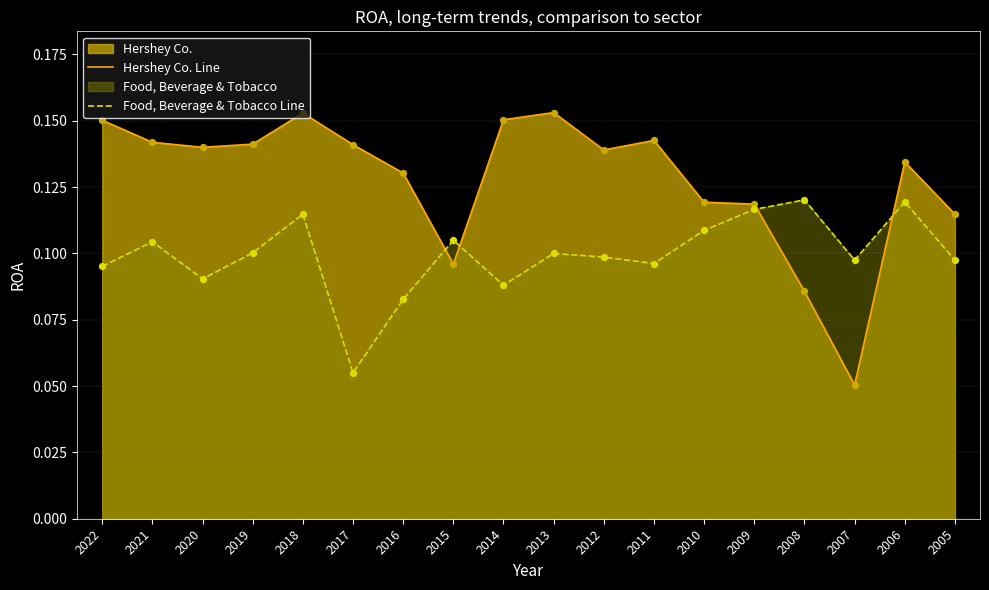

Which series reaches the maximum Y coordinate?

Hershey Co. Line